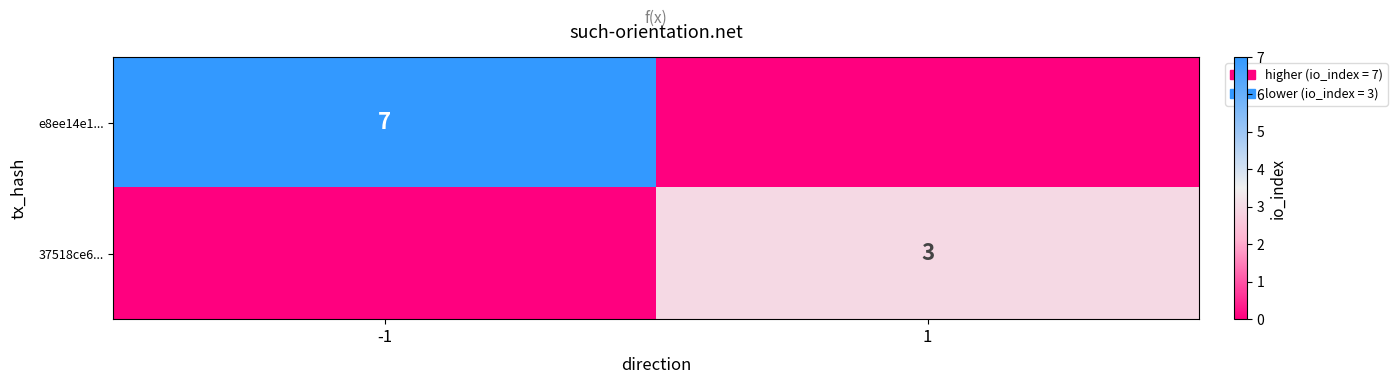

True or false: e8ee14e1... has a value of 7 at -1.

True